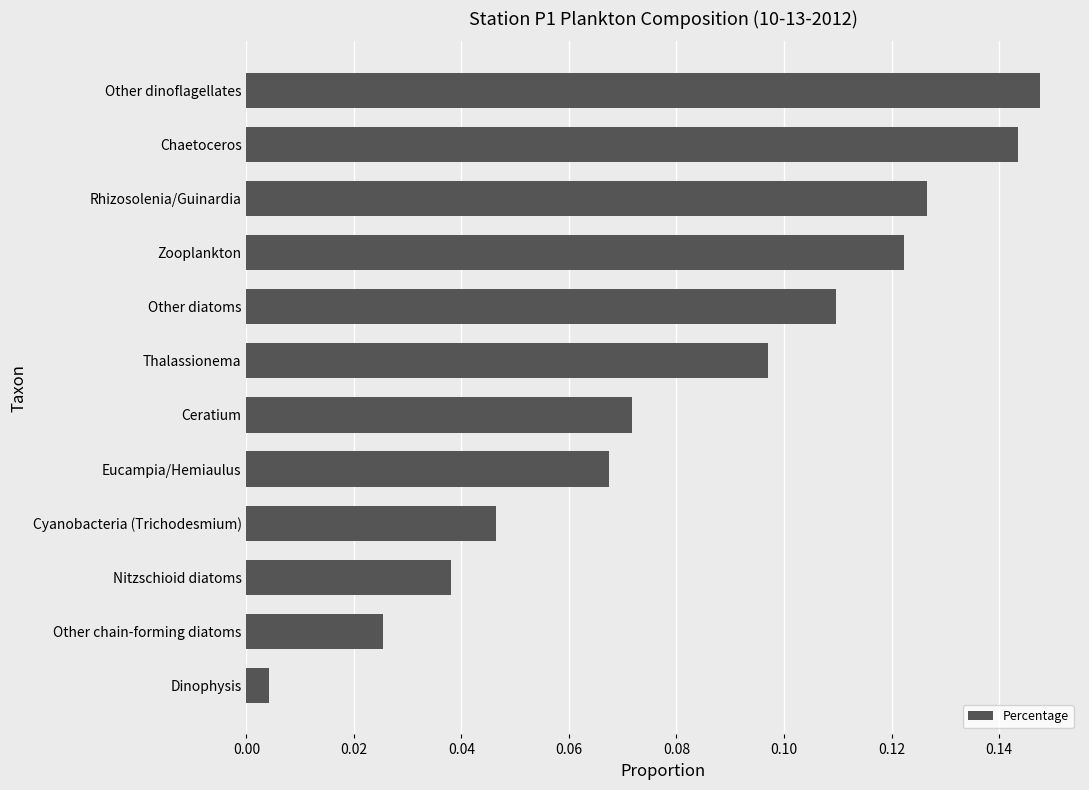

Rank the categories by value from highest to lowest.

Other dinoflagellates, Chaetoceros, Rhizosolenia/Guinardia, Zooplankton, Other diatoms, Thalassionema, Ceratium, Eucampia/Hemiaulus, Cyanobacteria (Trichodesmium), Nitzschioid diatoms, Other chain-forming diatoms, Dinophysis